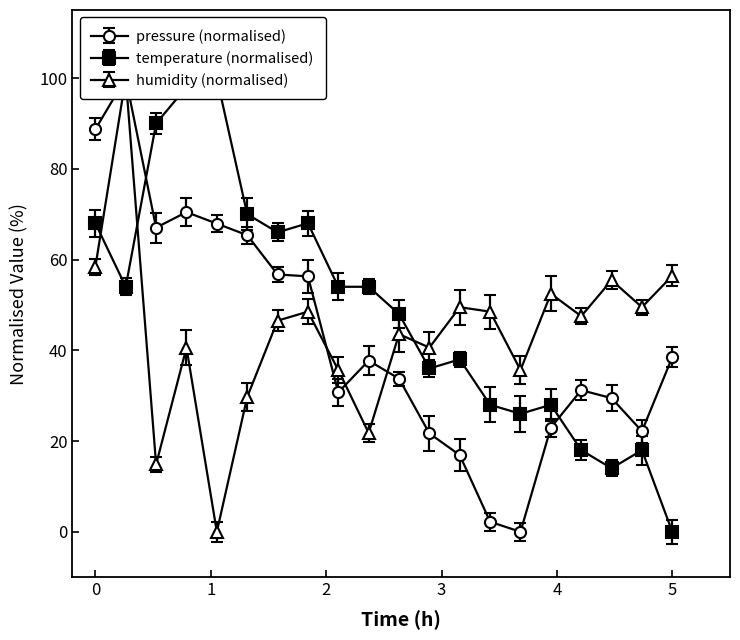

What is the sum of all temperature values?

976.0